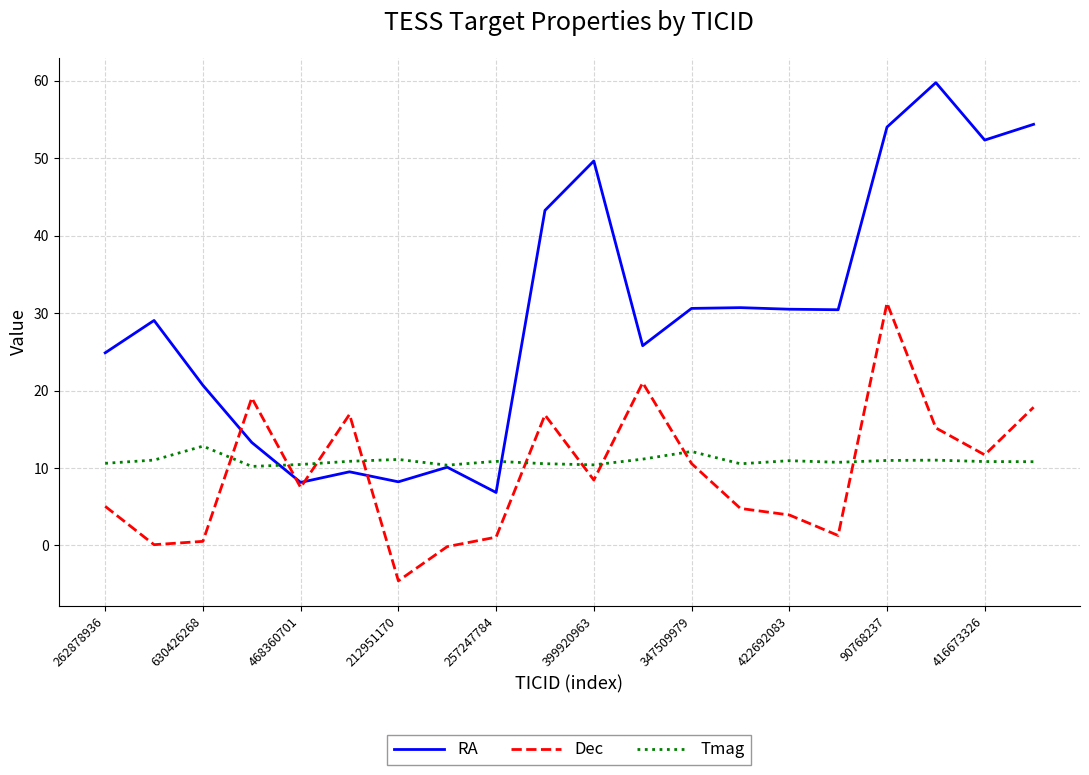

What is the difference between the maximum and minimum values in the Tmag series?

2.6